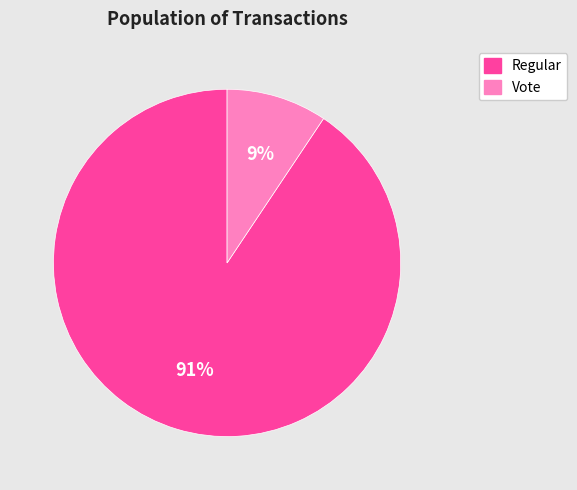

Which has a higher value, Vote or Regular?

Regular